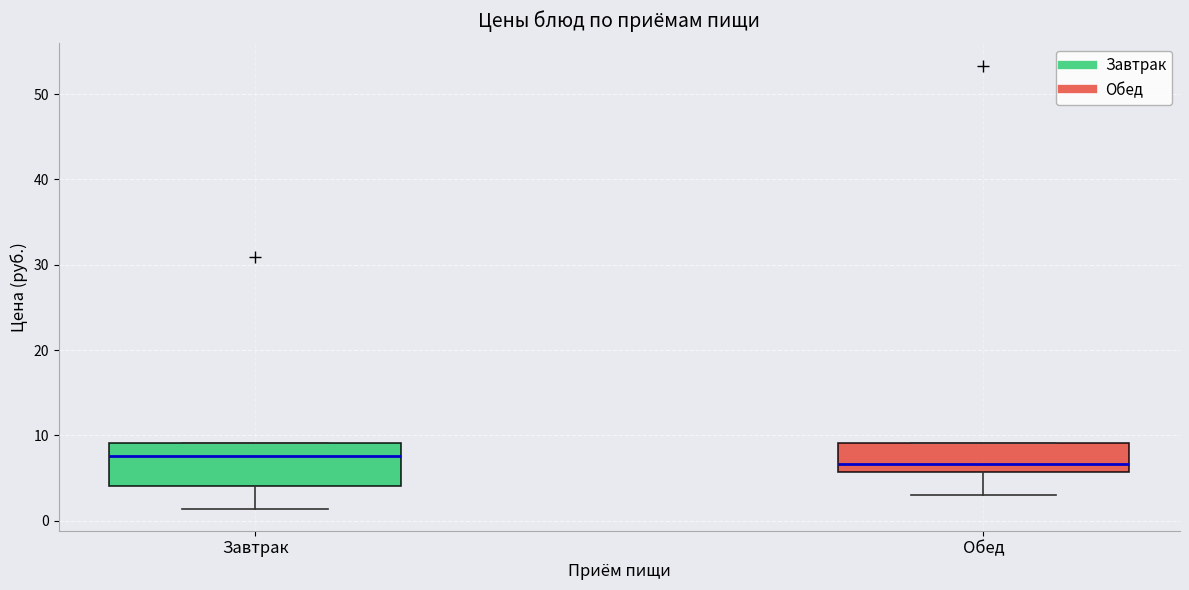

Reading left to right, read every box against the y-axis: the position of its median line, the range the box covers, and the ends of its whiskers. The values are not printed on the chart, so give them approximately, as read against the axis.

Завтрак: median 8, box 4 to 9, whiskers 1 to 9
Обед: median 7, box 6 to 9, whiskers 3 to 9